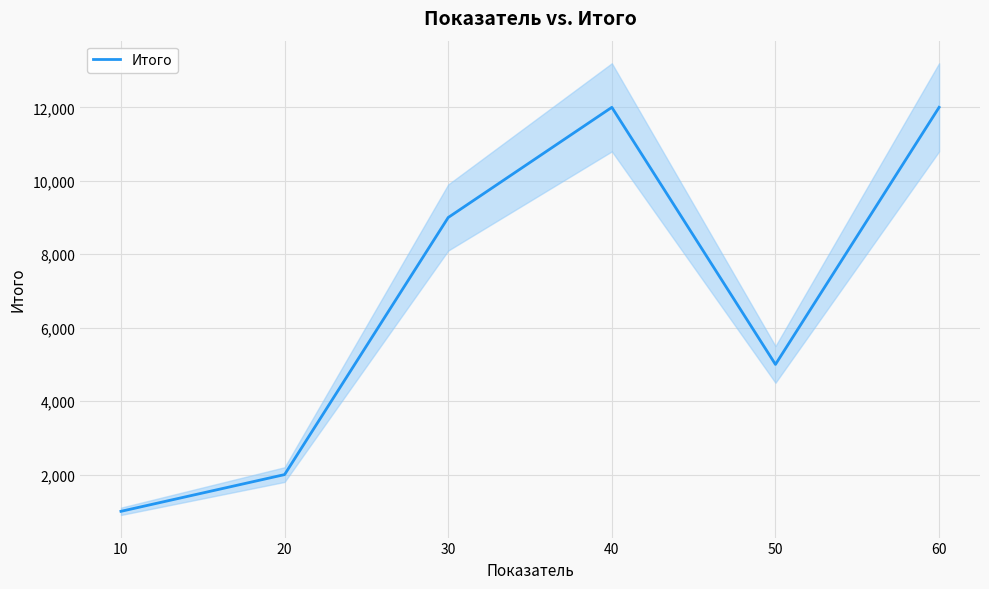

At which label is the value closest to 6500?

50